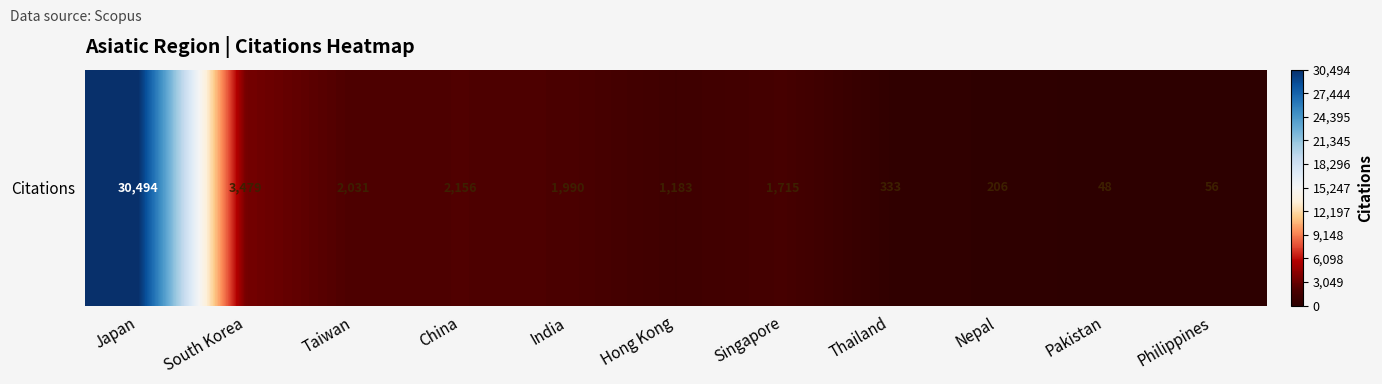

How many categories are shown in the chart?

11